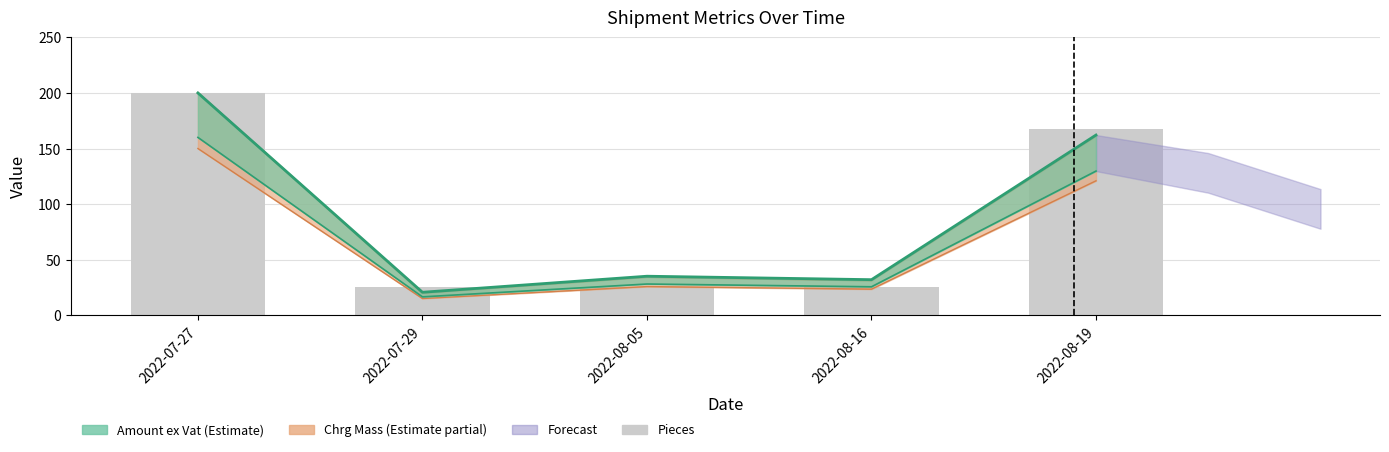

What is the value of the 2nd bar from the left?

25.8